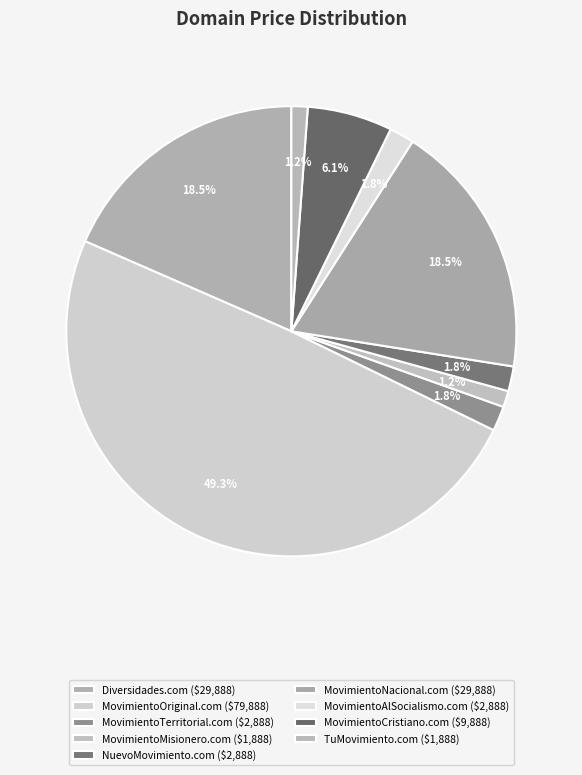

Between NuevoMovimiento.com and TuMovimiento.com, which is larger?

NuevoMovimiento.com